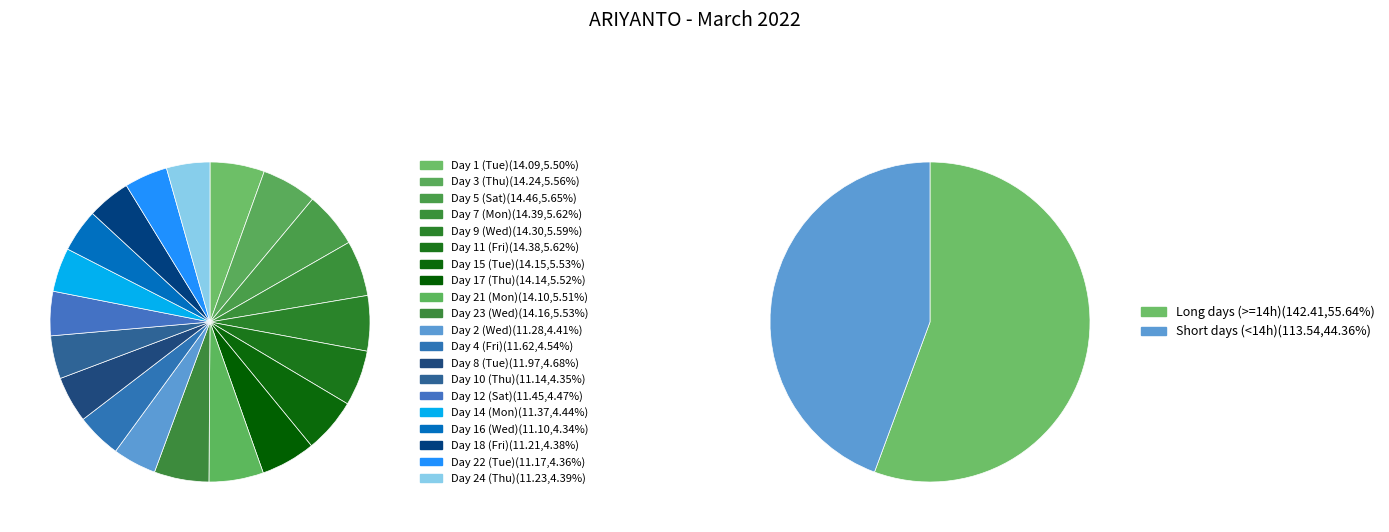

To the nearest percent, what is the average slice percentage?

5%